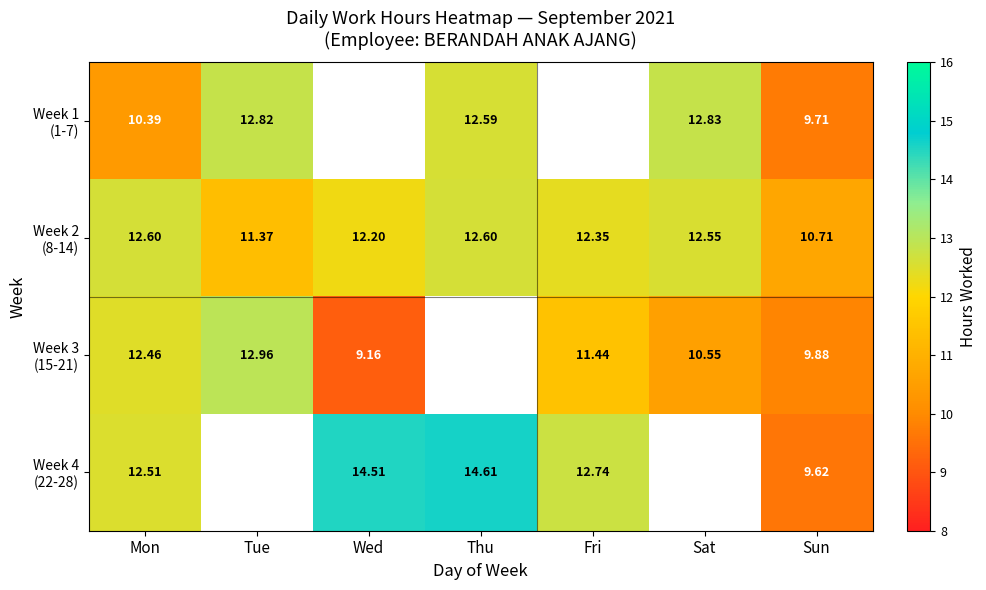

Is the value of Week 1 (1-7) at Mon greater than the value of Week 4 (22-28) at Sun?

Yes